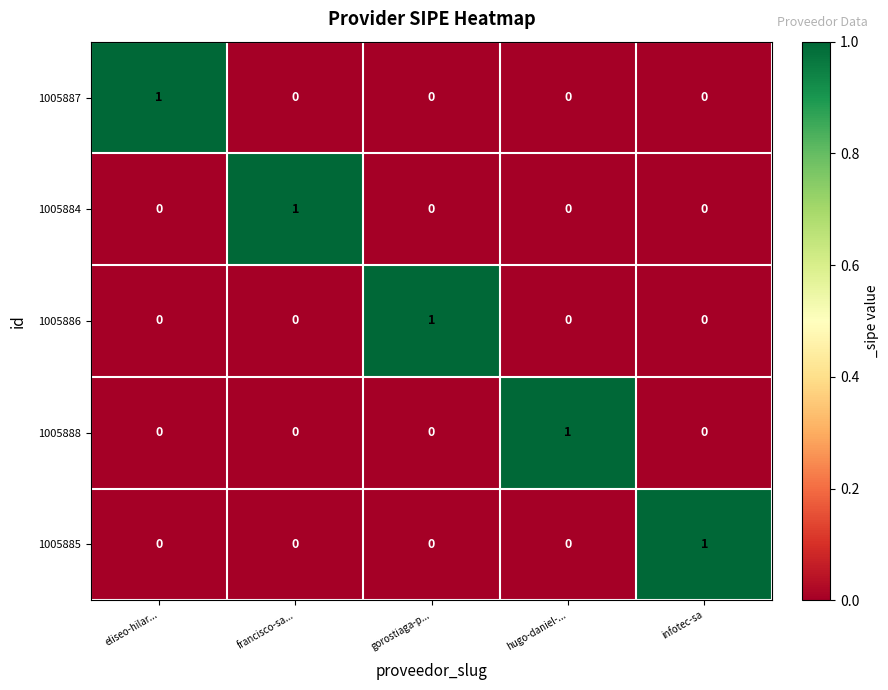

Is it true that 1005887 equals 0 at infotec-sa?

True